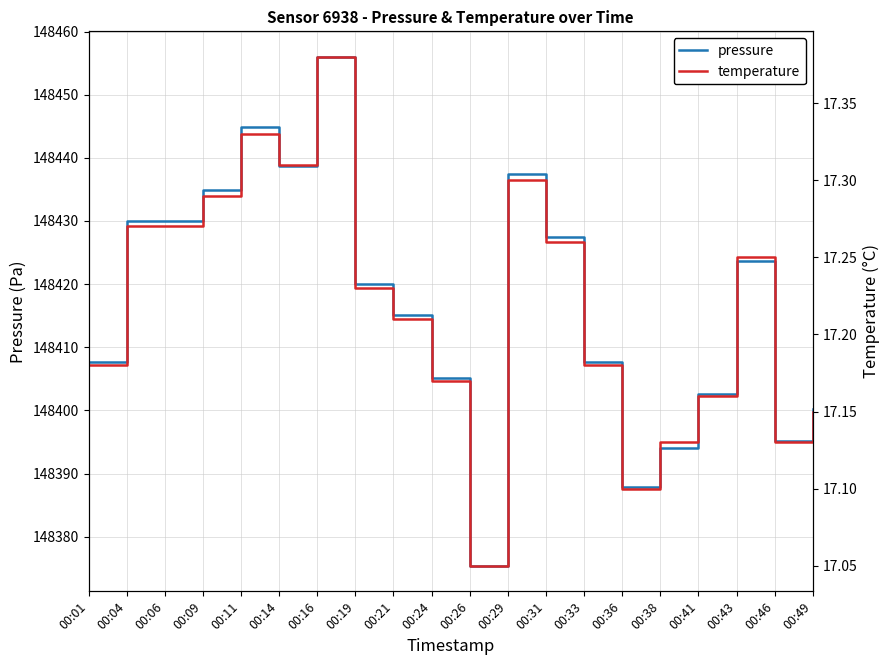

In pressure, how many points are higher than both neighbors (excluding endpoints)?

4